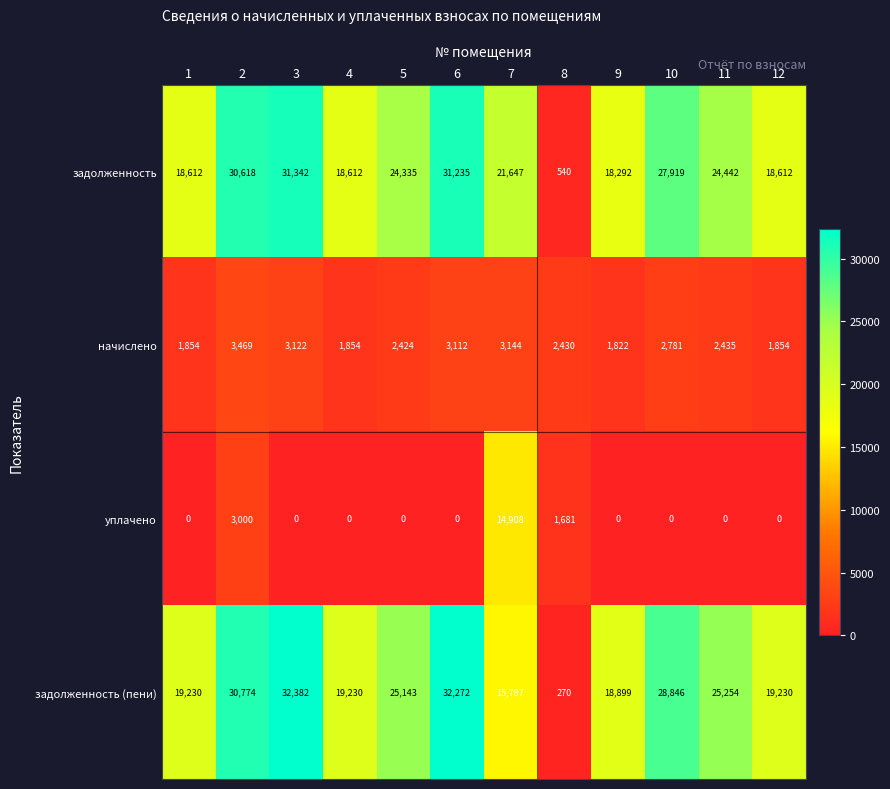

At which label does задолженность (пени) reach its minimum?

8